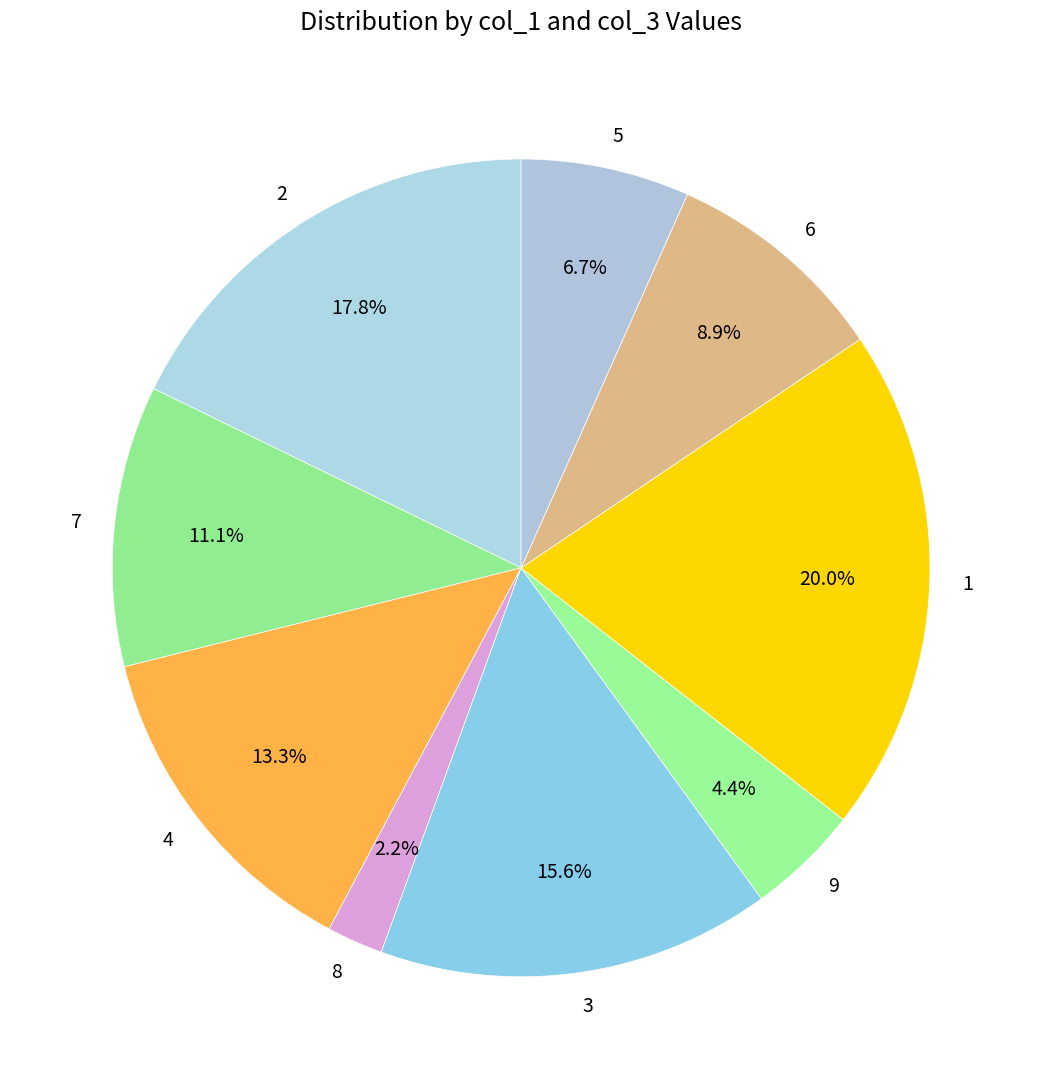

To the nearest percent, what is the difference between the 9 and 1 slice percentages?

16%